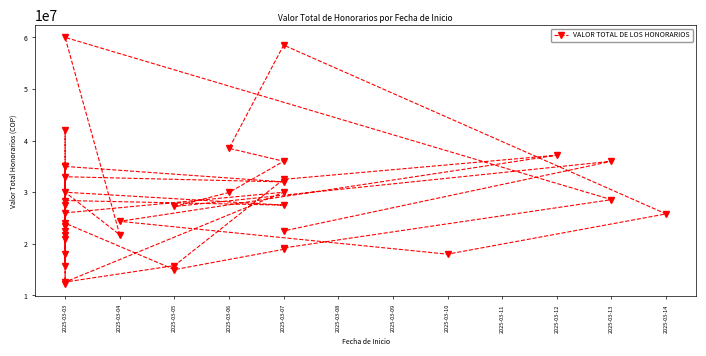

Where does the data first go above 27500000?

2025-03-03